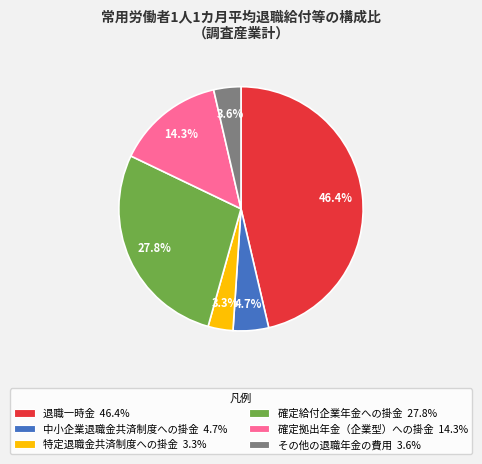

What is the ratio of the value at 確定給付企業年金への掛金 to the value at その他の退職年金の費用?

7.7